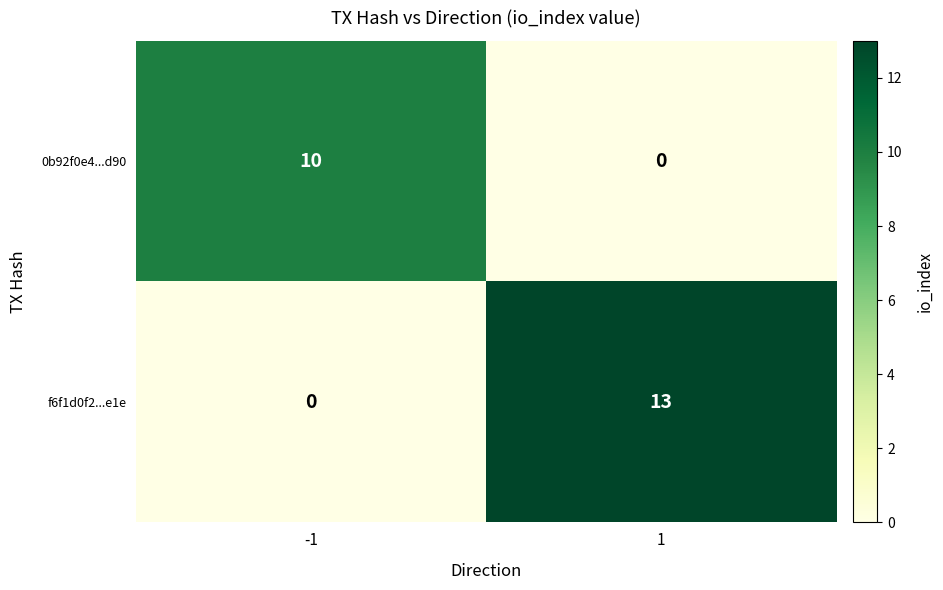

Reading right to left, transcribe all the data shown in this chart.

0b92f0e4...d90: 1=0	-1=10
f6f1d0f2...e1e: 1=13	-1=0